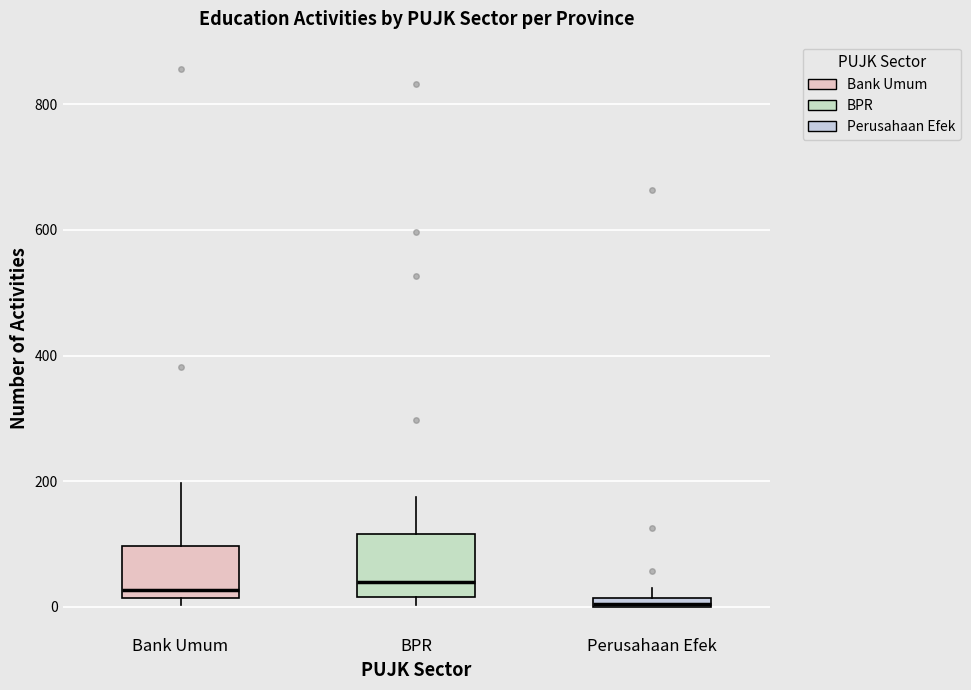

Where is the upper edge of the box for Bank Umum on the y-axis? The values are not printed on the chart, so give them approximately, as read against the axis.

100